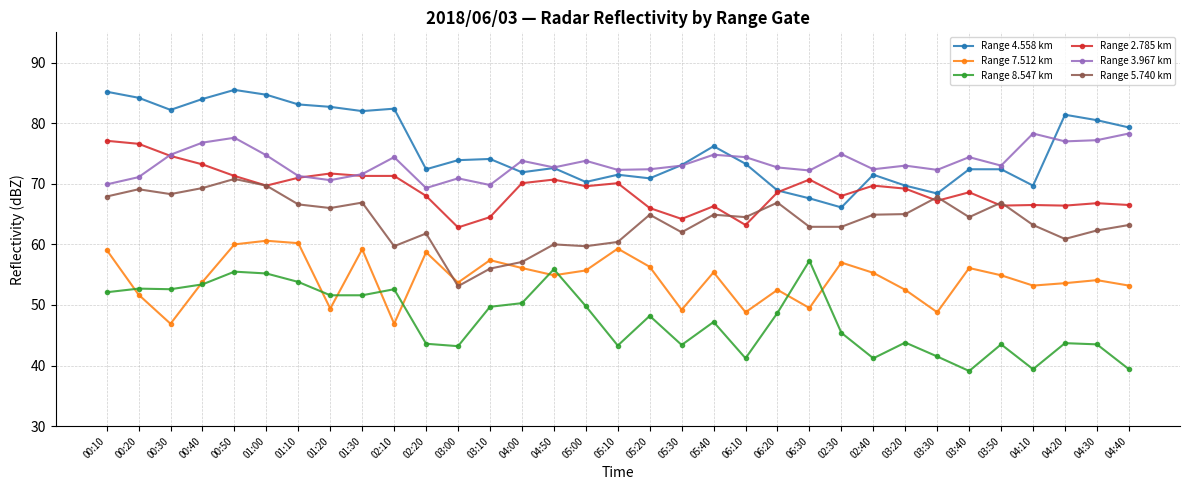

What is the lowest value of the Range 4.558 km series?

66.1